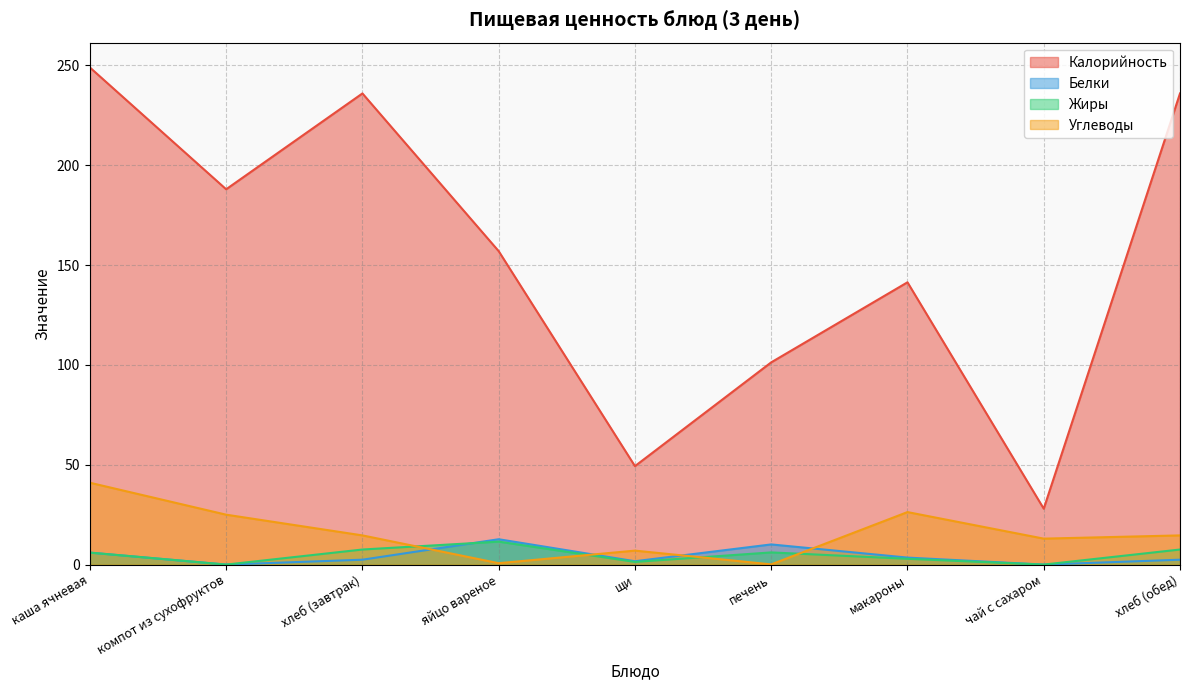

Where is Белки nearest to the value 6?

каша ячневая